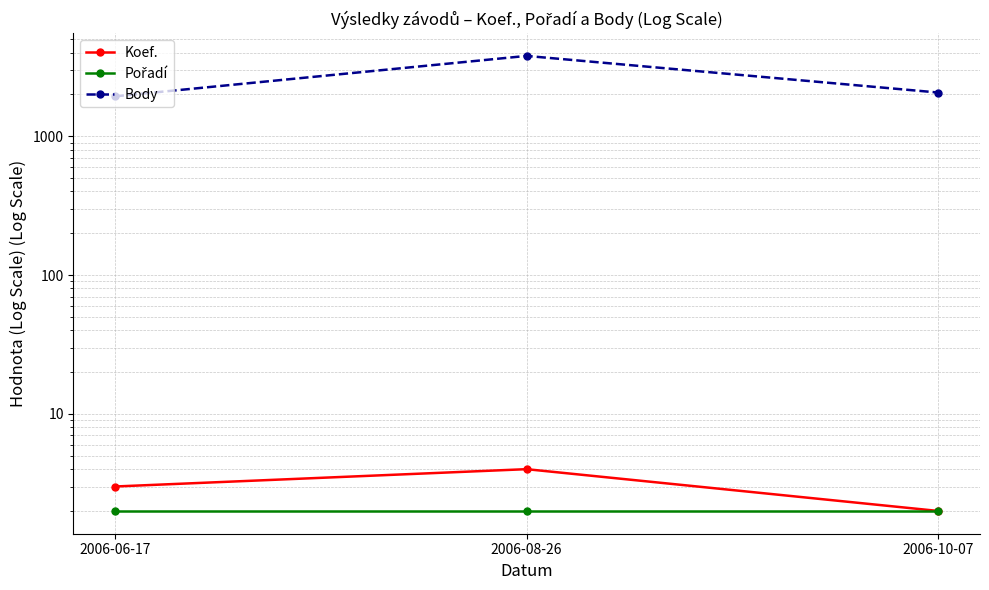

Which series has the largest total across all categories?

Body